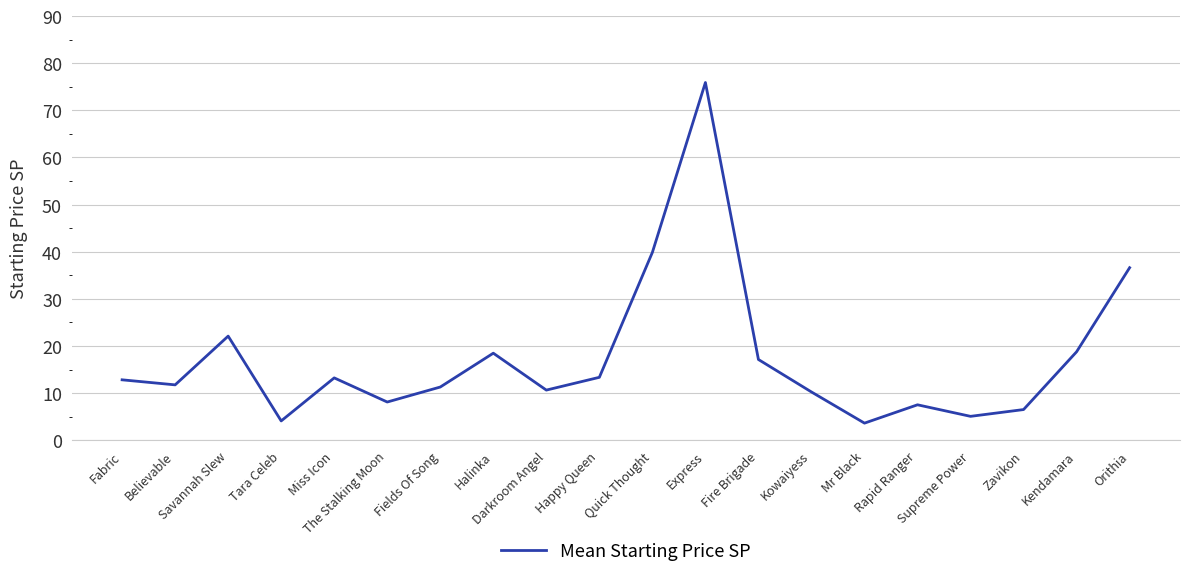

What is the difference between the values at Fabric and Orithia?

23.8